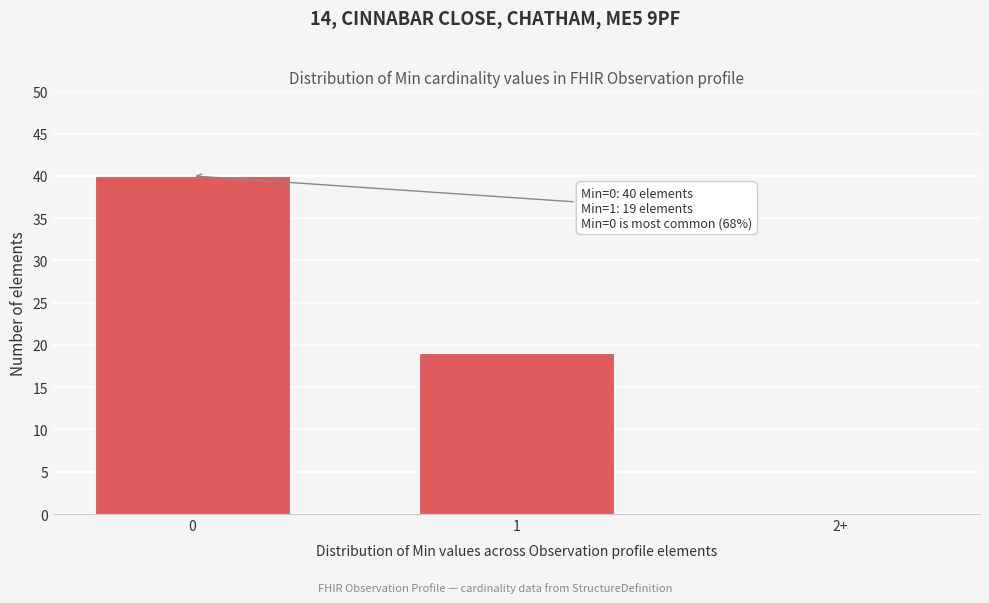

Reading left to right, transcribe all the data shown in this chart.

0=40	1=19	2+=0